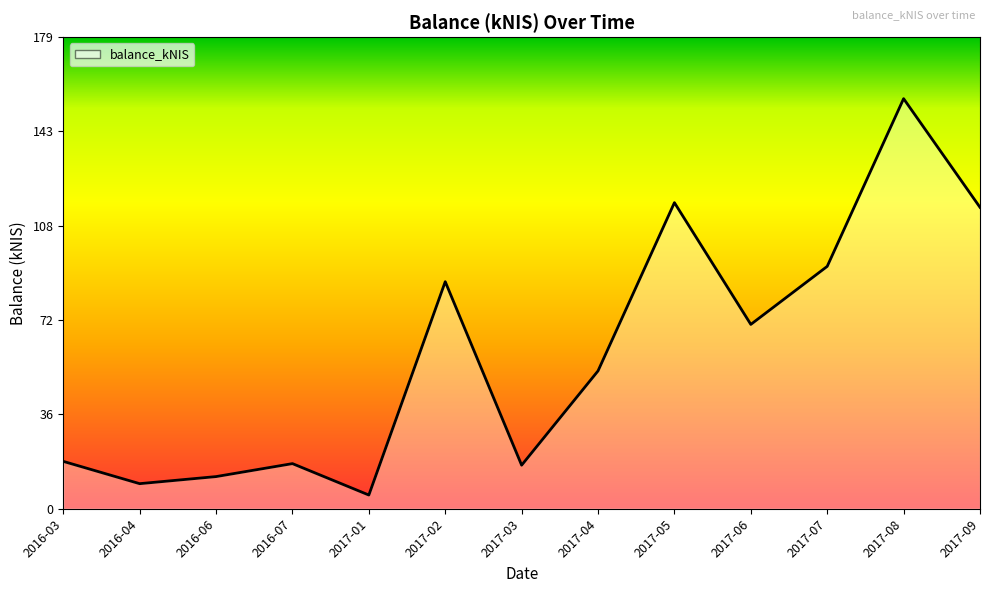

What is the value of the 11th point from the left?

92.1